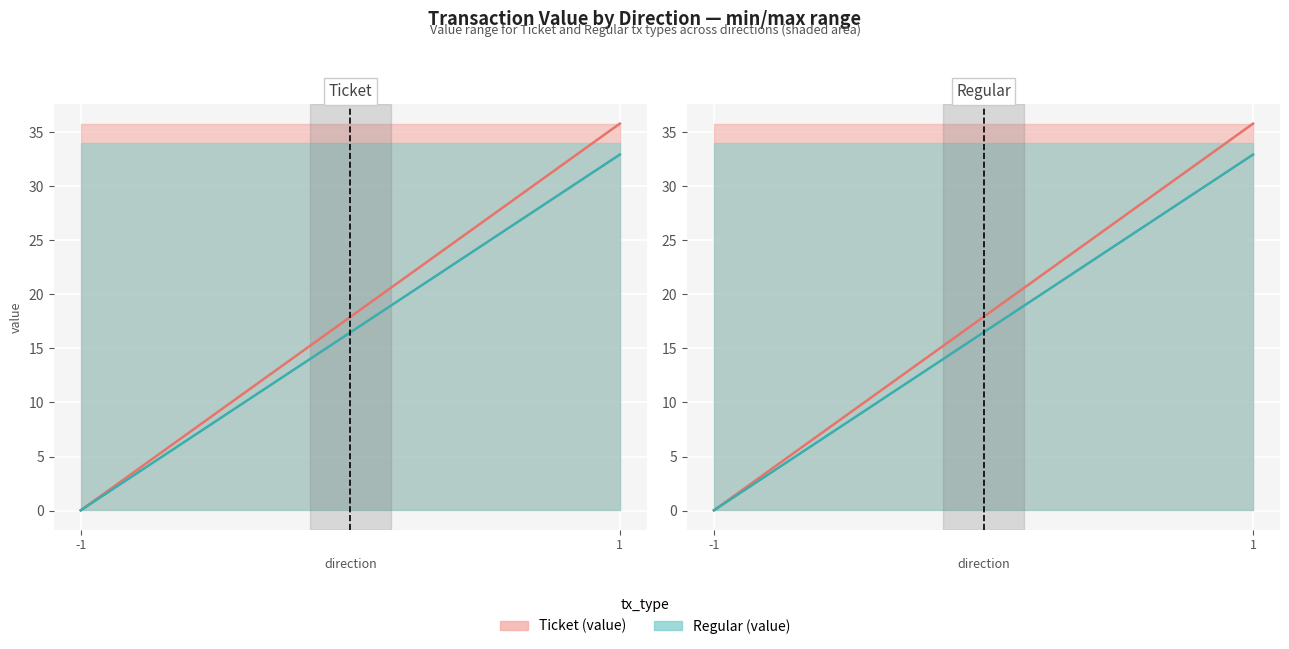

Reading left to right, extract all data points from this chart.

Ticket line: -1=0.0	1=35.8
Regular line: -1=0.0	1=32.9